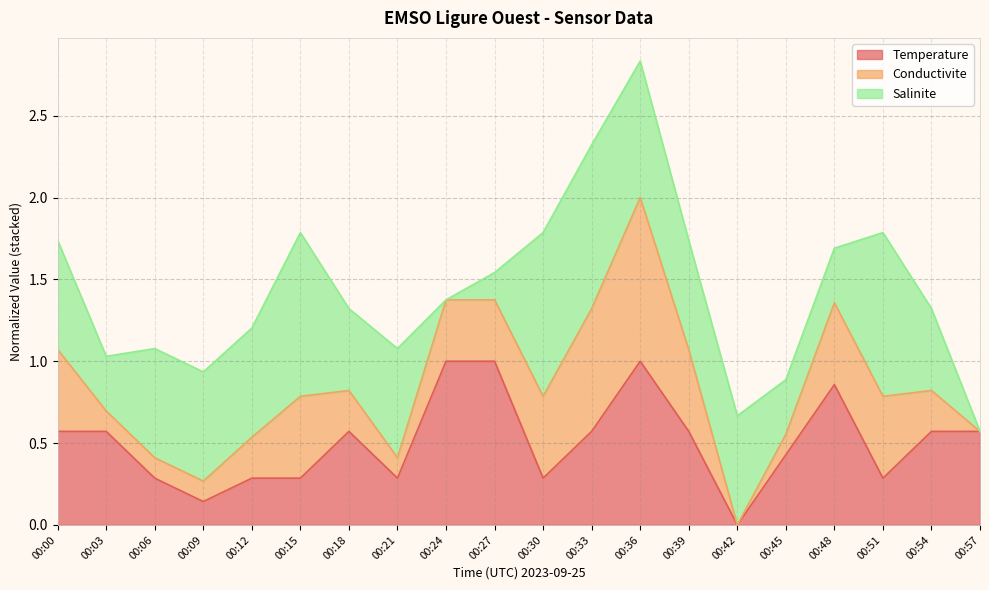

At which category is the sum across all series the highest?

00:36